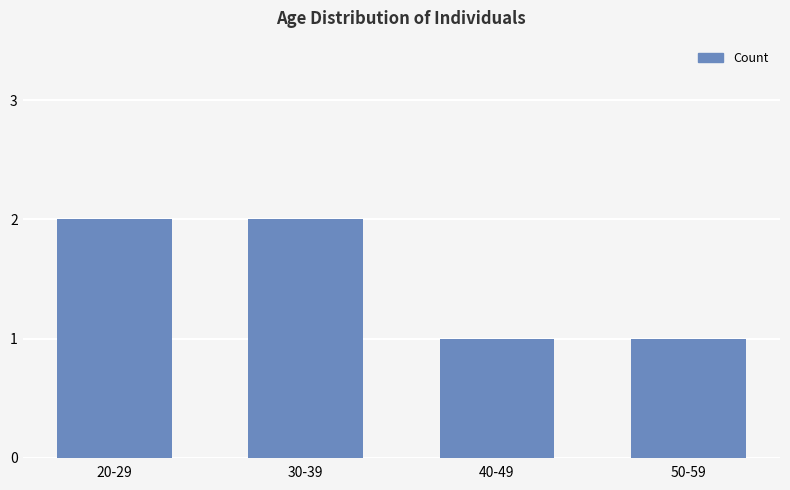

What is the label of the 2nd bar from the right?

40-49